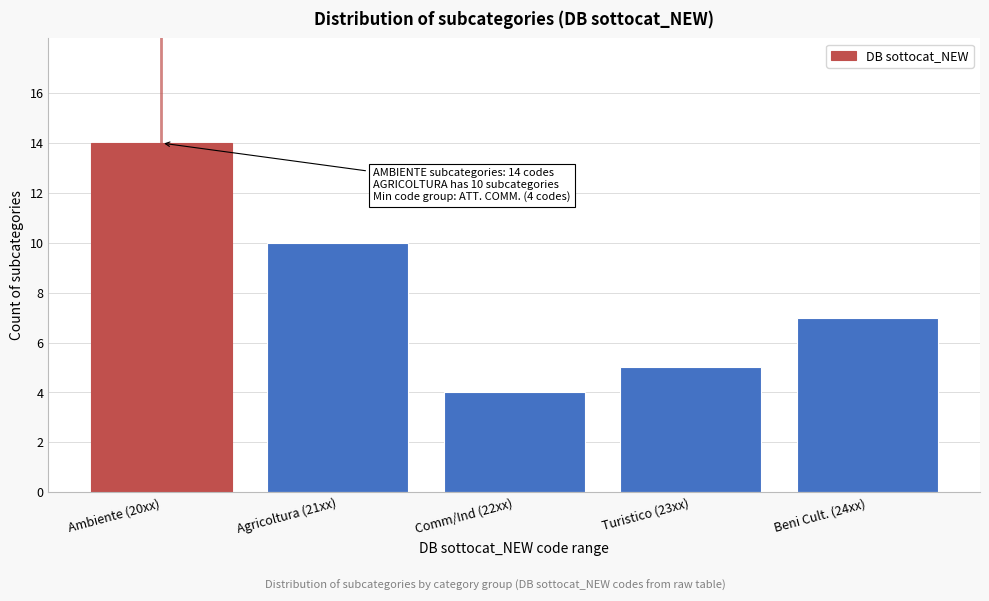

Reading left to right, transcribe all the data shown in this chart.

Ambiente (20xx)=14	Agricoltura (21xx)=10	Comm/Ind (22xx)=4	Turistico (23xx)=5	Beni Cult. (24xx)=7